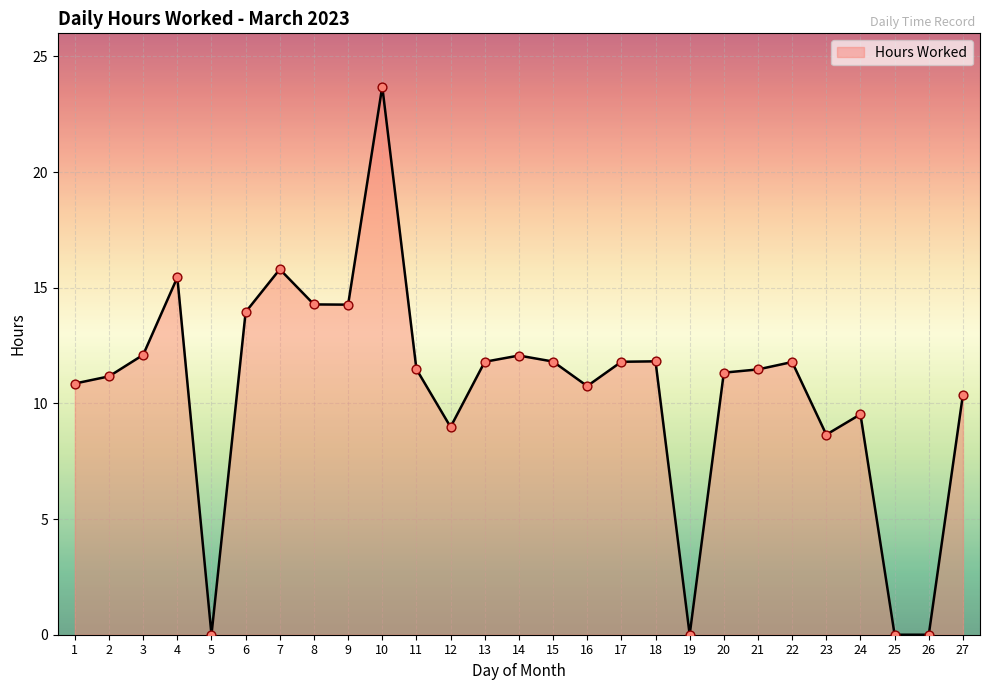

What is the ratio of the value at 9 to the value at 7?

0.9